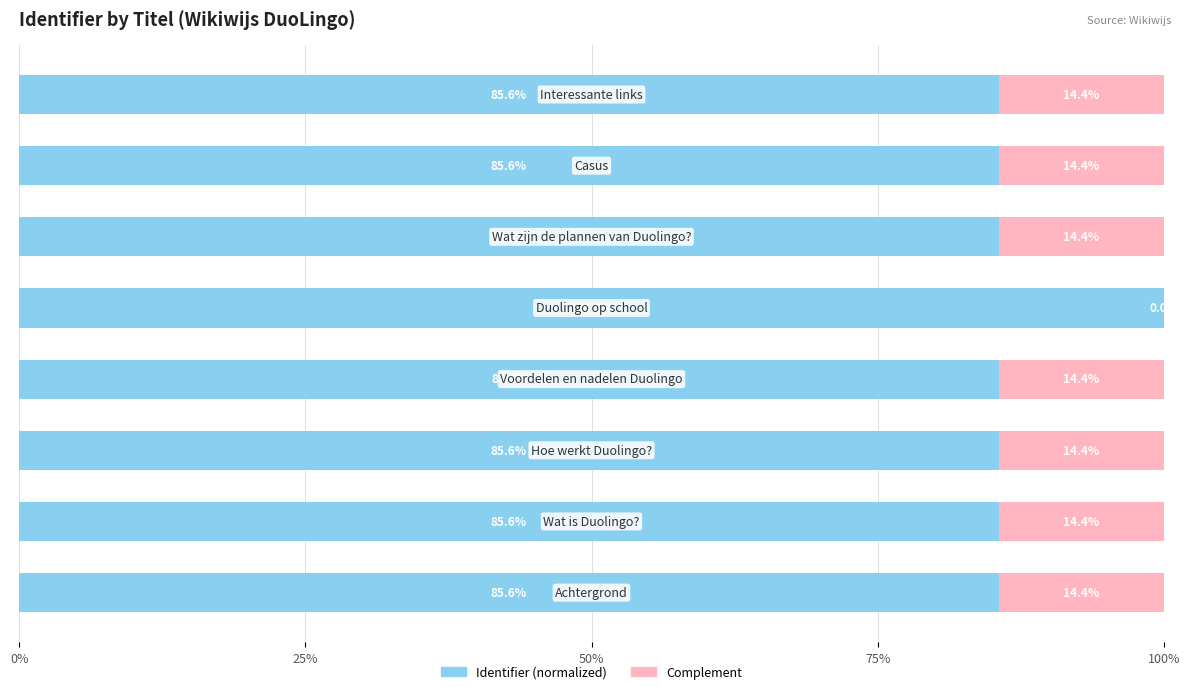

What is the highest value of the Identifier (normalized) series?

100.0